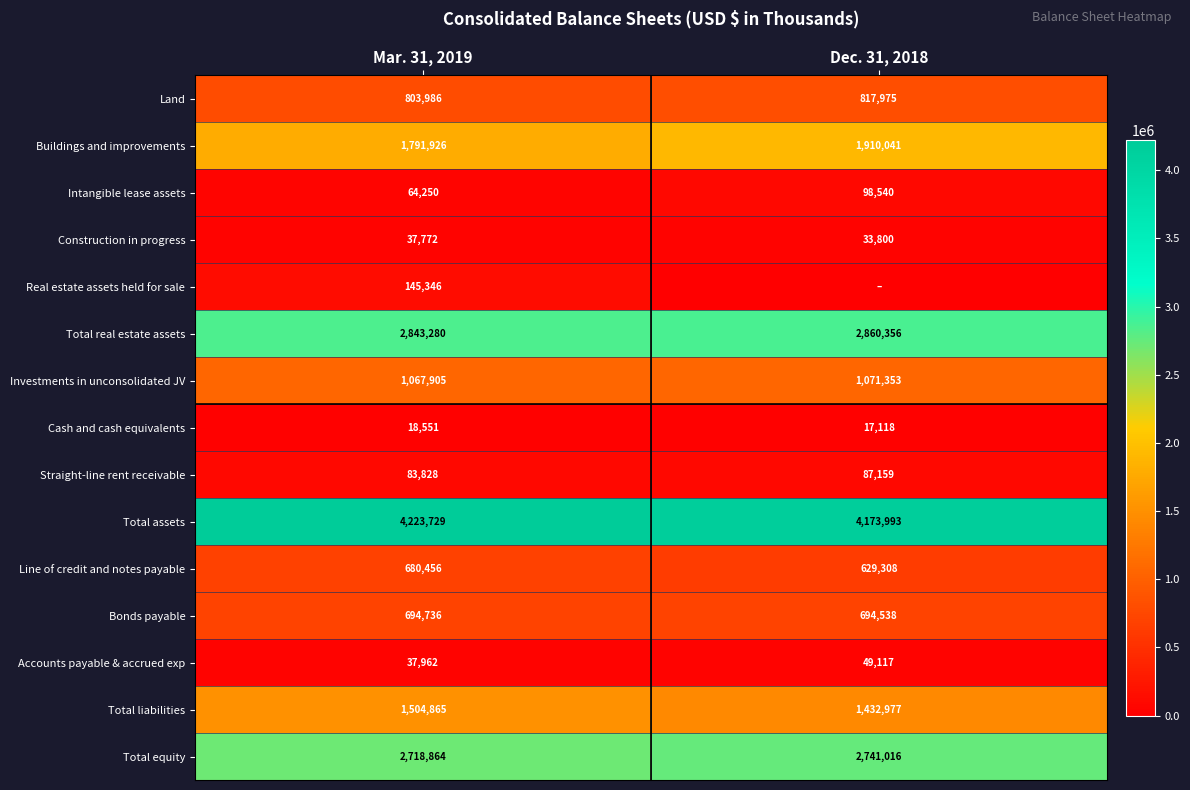

What is the highest value of the Accounts payable & accrued exp series?

49117